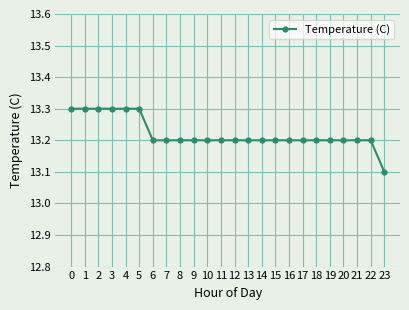

Reading left to right, extract all data points from this chart.

13.3	13.3	13.3	13.3	13.3	13.3	13.2	13.2	13.2	13.2	13.2	13.2	13.2	13.2	13.2	13.2	13.2	13.2	13.2	13.2	13.2	13.2	13.2	13.1